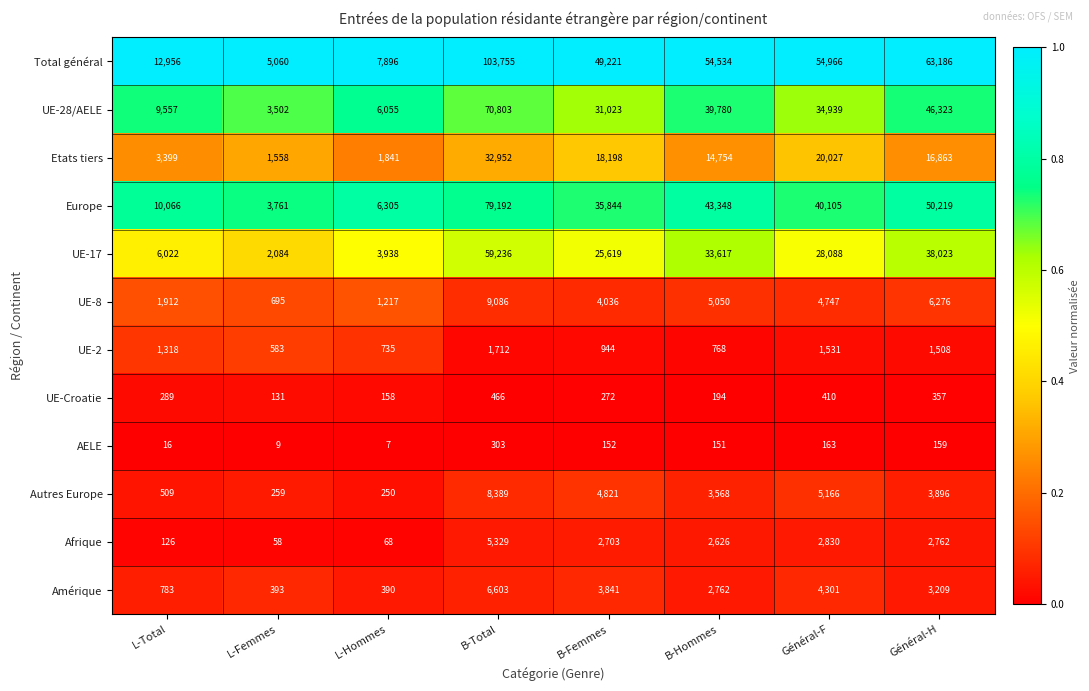

Which series changed the most between L-Total and Général-F?

Total général